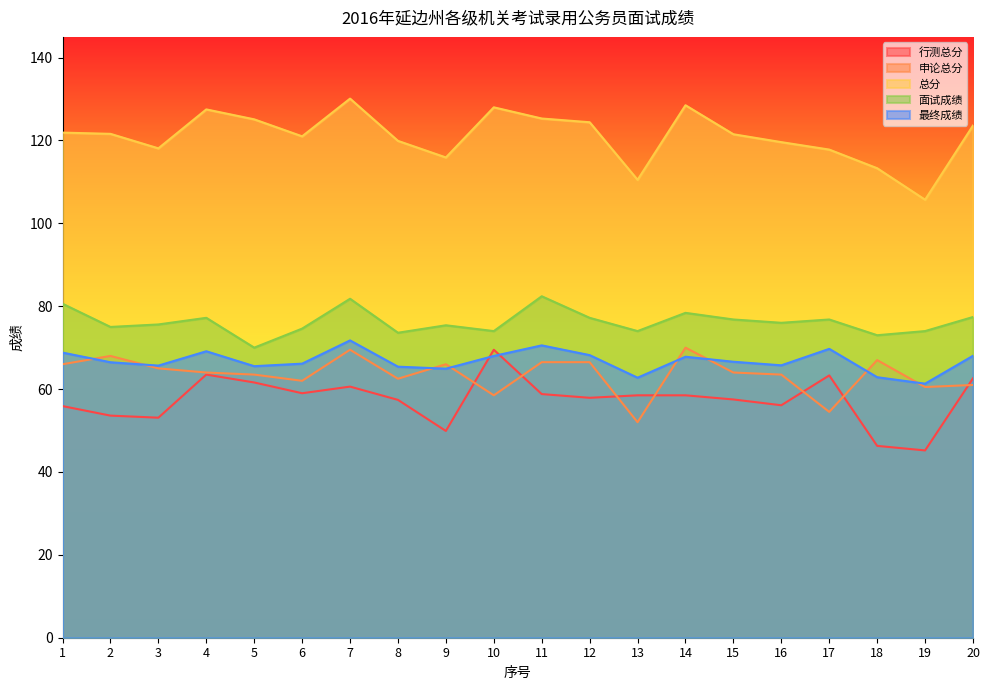

What are all the series names shown in the legend?

行测总分, 申论总分, 总分, 面试成绩, 最终成绩